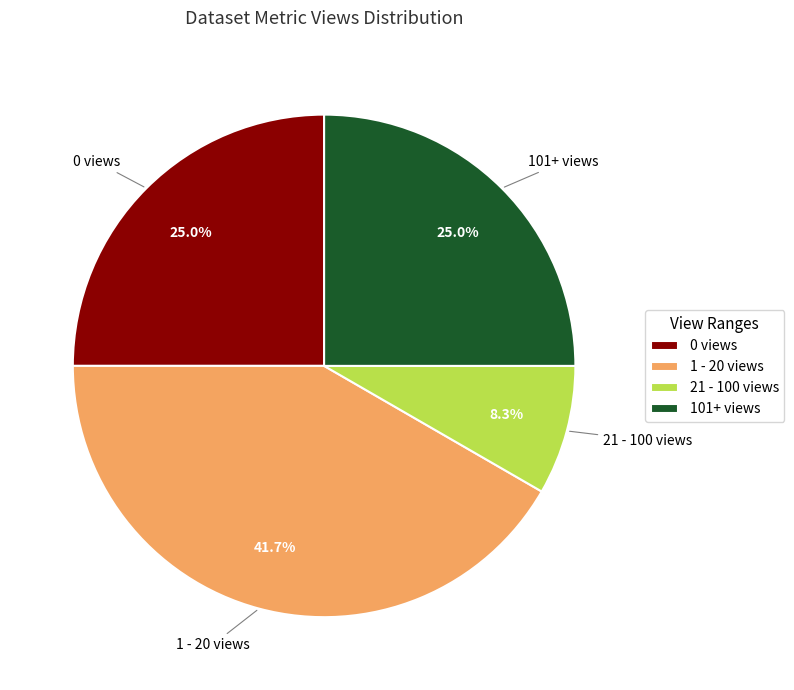

What portion of the pie excludes 21 - 100 views?

91.7%